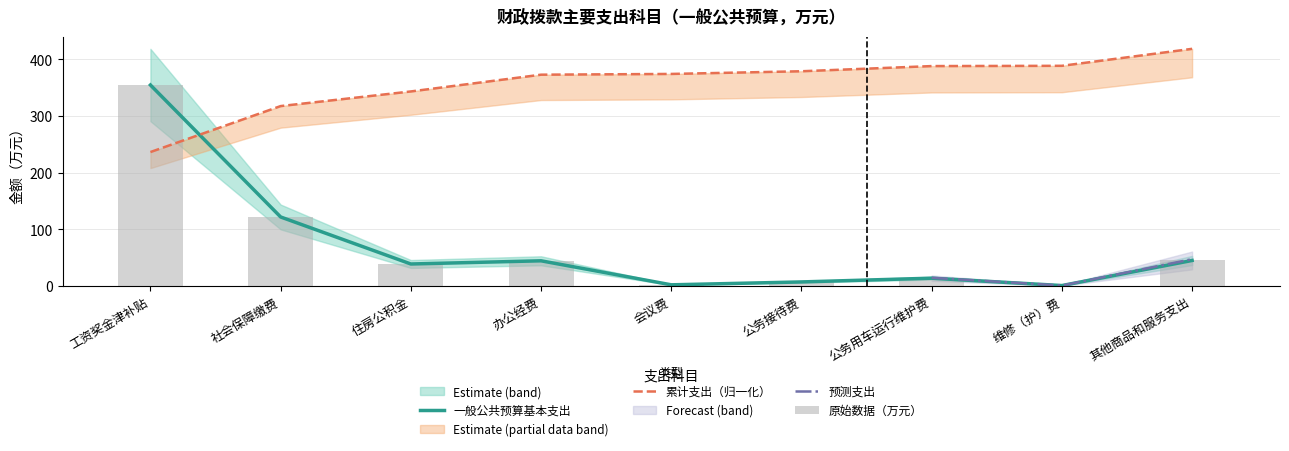

What is the smallest value displayed?

0.7